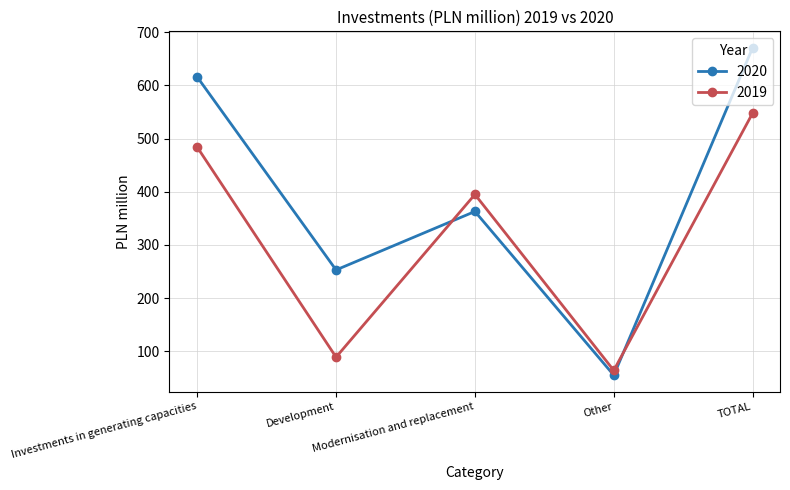

Which series has the widest spread of values?

2020